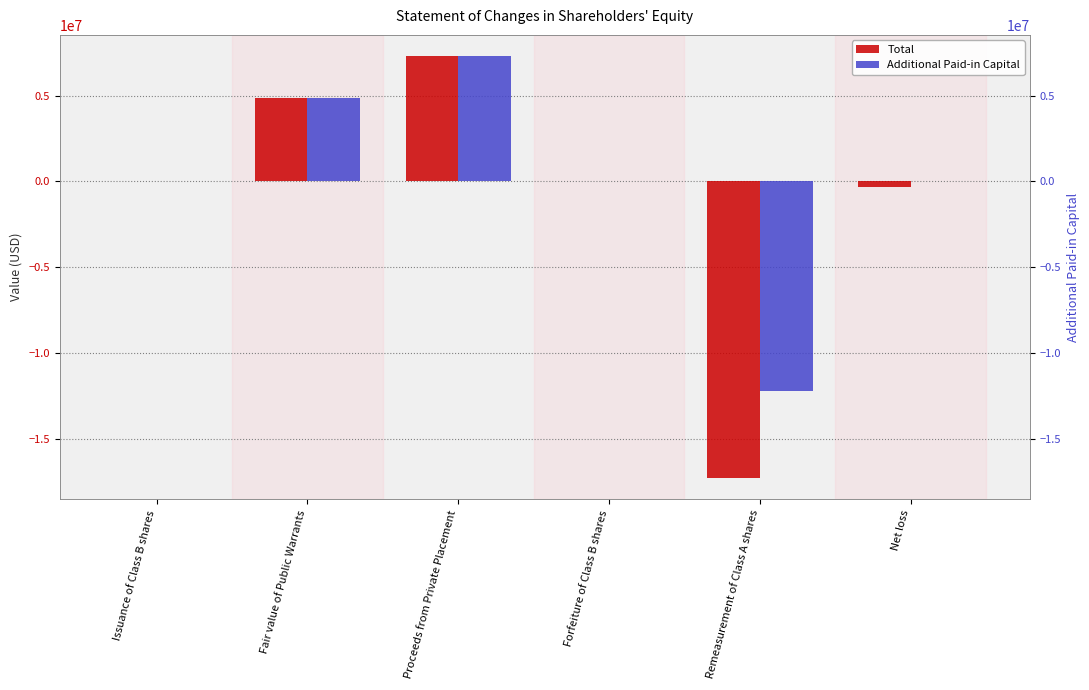

True or false: Additional Paid-in Capital has a value of 38 at Forfeiture of Class B shares.

True